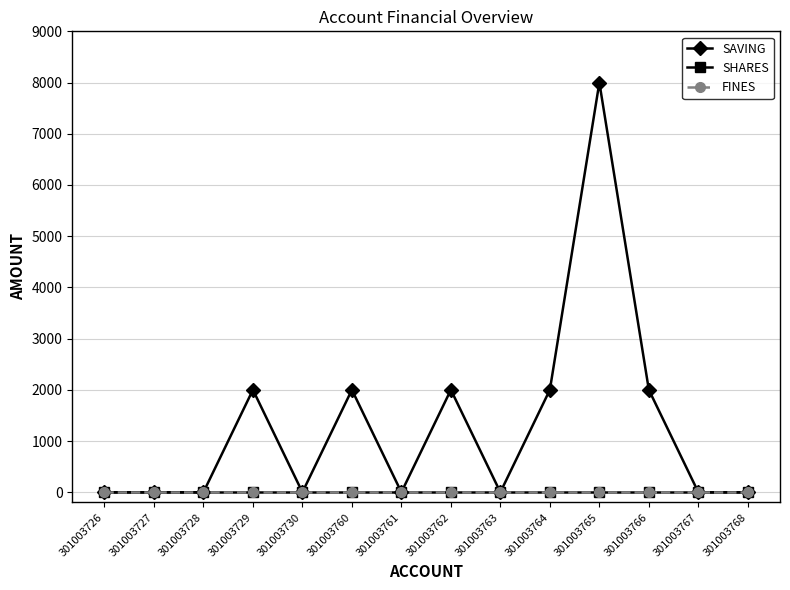

Does the chart have visible grid lines?

Yes